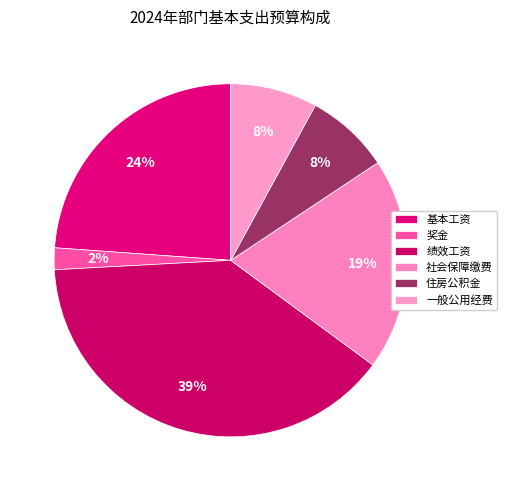

Does 社会保障缴费 represent more than half of the total?

No